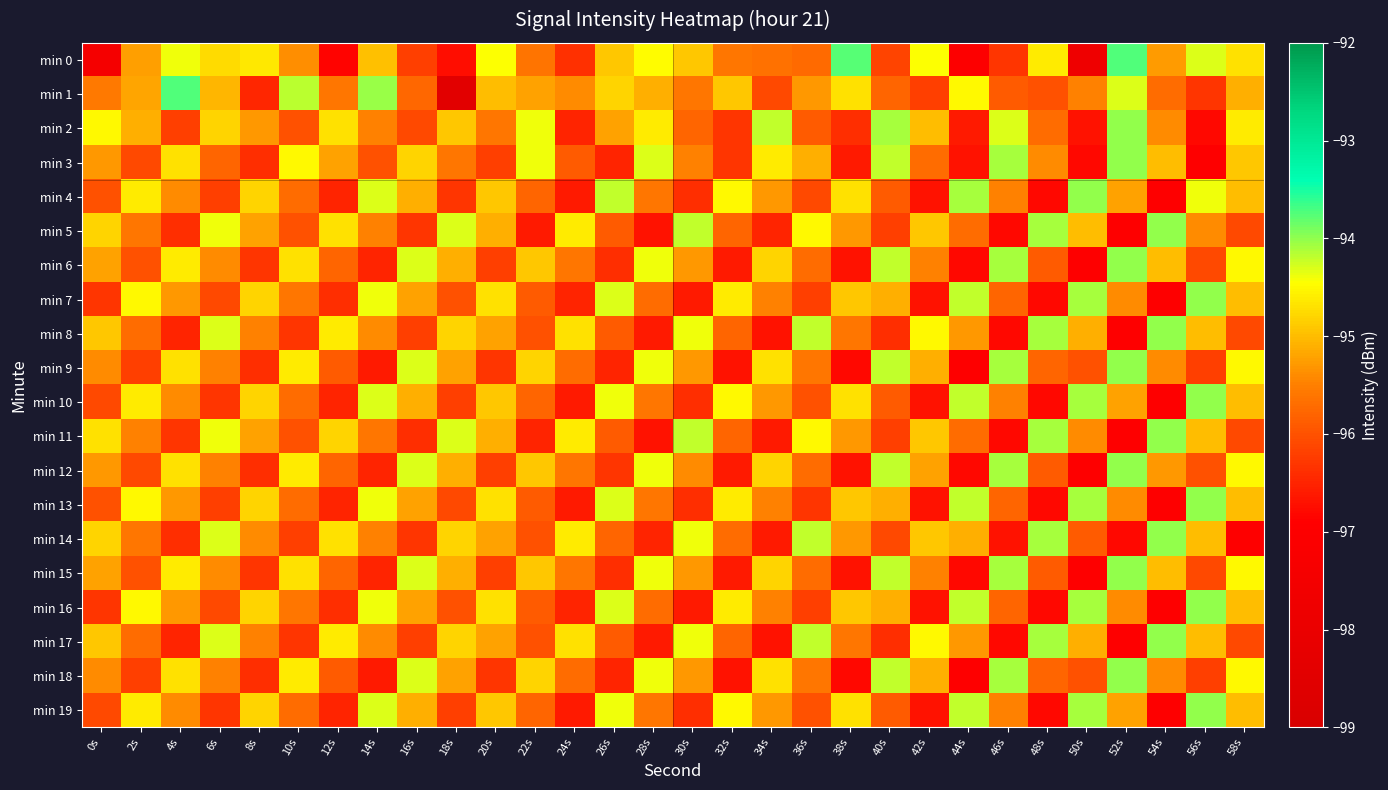

Reading left to right, list all the values displayed in this chart.

min 0: 0s=-97.4	2s=-95.2	4s=-94.4	6s=-94.7	8s=-94.6	10s=-95.4	12s=-96.9	14s=-95.0	16s=-96.2	18s=-96.7	20s=-94.5	22s=-95.6	24s=-96.4	26s=-94.9	28s=-94.5	30s=-94.9	32s=-95.6	34s=-95.7	36s=-95.7	38s=-93.8	40s=-96.1	42s=-94.5	44s=-97.0	46s=-96.3	48s=-94.6	50s=-97.7	52s=-93.7	54s=-95.3	56s=-94.3	58s=-94.7
min 1: 0s=-95.6	2s=-95.2	4s=-93.7	6s=-95.0	8s=-96.5	10s=-94.2	12s=-95.6	14s=-94.0	16s=-95.8	18s=-98.5	20s=-95.0	22s=-95.2	24s=-95.4	26s=-94.8	28s=-95.1	30s=-95.6	32s=-94.9	34s=-96.1	36s=-95.3	38s=-94.7	40s=-95.8	42s=-96.2	44s=-94.5	46s=-95.9	48s=-96.0	50s=-95.5	52s=-94.3	54s=-95.7	56s=-96.3	58s=-95.1
min 2: 0s=-94.5	2s=-95.1	4s=-96.2	6s=-94.8	8s=-95.3	10s=-96.0	12s=-94.7	14s=-95.5	16s=-96.1	18s=-94.9	20s=-95.6	22s=-94.4	24s=-96.5	26s=-95.2	28s=-94.6	30s=-95.8	32s=-96.3	34s=-94.2	36s=-95.9	38s=-96.4	40s=-94.1	42s=-95.0	44s=-96.6	46s=-94.3	48s=-95.7	50s=-96.7	52s=-94.0	54s=-95.4	56s=-96.8	58s=-94.6
min 3: 0s=-95.3	2s=-96.1	4s=-94.7	6s=-95.8	8s=-96.4	10s=-94.5	12s=-95.2	14s=-96.0	16s=-94.8	18s=-95.6	20s=-96.2	22s=-94.4	24s=-95.9	26s=-96.5	28s=-94.3	30s=-95.5	32s=-96.3	34s=-94.6	36s=-95.1	38s=-96.6	40s=-94.2	42s=-95.7	44s=-96.7	46s=-94.1	48s=-95.4	50s=-96.8	52s=-94.0	54s=-95.0	56s=-96.9	58s=-94.9
min 4: 0s=-96.0	2s=-94.6	4s=-95.4	6s=-96.2	8s=-94.8	10s=-95.7	12s=-96.5	14s=-94.3	16s=-95.1	18s=-96.3	20s=-94.9	22s=-95.8	24s=-96.6	26s=-94.2	28s=-95.6	30s=-96.4	32s=-94.5	34s=-95.3	36s=-96.1	38s=-94.7	40s=-95.9	42s=-96.7	44s=-94.1	46s=-95.5	48s=-96.8	50s=-94.0	52s=-95.2	54s=-96.9	56s=-94.4	58s=-95.0
min 5: 0s=-94.8	2s=-95.6	4s=-96.4	6s=-94.4	8s=-95.2	10s=-96.0	12s=-94.7	14s=-95.5	16s=-96.3	18s=-94.3	20s=-95.1	22s=-96.6	24s=-94.6	26s=-95.9	28s=-96.7	30s=-94.2	32s=-95.8	34s=-96.5	36s=-94.5	38s=-95.3	40s=-96.2	42s=-94.9	44s=-95.7	46s=-96.8	48s=-94.1	50s=-95.0	52s=-96.9	54s=-94.0	56s=-95.4	58s=-96.1
min 6: 0s=-95.2	2s=-96.0	4s=-94.6	6s=-95.4	8s=-96.3	10s=-94.7	12s=-95.8	14s=-96.5	16s=-94.3	18s=-95.1	20s=-96.2	22s=-94.9	24s=-95.6	26s=-96.4	28s=-94.4	30s=-95.3	32s=-96.6	34s=-94.8	36s=-95.7	38s=-96.7	40s=-94.2	42s=-95.5	44s=-96.8	46s=-94.1	48s=-95.9	50s=-96.9	52s=-94.0	54s=-95.0	56s=-96.1	58s=-94.5
min 7: 0s=-96.3	2s=-94.5	4s=-95.3	6s=-96.1	8s=-94.8	10s=-95.6	12s=-96.4	14s=-94.4	16s=-95.2	18s=-96.0	20s=-94.7	22s=-95.9	24s=-96.5	26s=-94.3	28s=-95.7	30s=-96.6	32s=-94.6	34s=-95.5	36s=-96.2	38s=-94.9	40s=-95.1	42s=-96.7	44s=-94.2	46s=-95.8	48s=-96.8	50s=-94.1	52s=-95.4	54s=-96.9	56s=-94.0	58s=-95.0
min 8: 0s=-94.9	2s=-95.7	4s=-96.5	6s=-94.3	8s=-95.5	10s=-96.3	12s=-94.6	14s=-95.4	16s=-96.2	18s=-94.8	20s=-95.2	22s=-96.0	24s=-94.7	26s=-95.9	28s=-96.6	30s=-94.4	32s=-95.8	34s=-96.7	36s=-94.2	38s=-95.6	40s=-96.4	42s=-94.5	44s=-95.3	46s=-96.8	48s=-94.1	50s=-95.1	52s=-96.9	54s=-94.0	56s=-95.0	58s=-96.1
min 9: 0s=-95.4	2s=-96.2	4s=-94.7	6s=-95.5	8s=-96.4	10s=-94.6	12s=-95.9	14s=-96.6	16s=-94.3	18s=-95.2	20s=-96.3	22s=-94.8	24s=-95.7	26s=-96.5	28s=-94.4	30s=-95.3	32s=-96.7	34s=-94.7	36s=-95.6	38s=-96.8	40s=-94.2	42s=-95.1	44s=-96.9	46s=-94.1	48s=-95.8	50s=-96.0	52s=-94.0	54s=-95.4	56s=-96.2	58s=-94.5
min 10: 0s=-96.1	2s=-94.6	4s=-95.4	6s=-96.3	8s=-94.8	10s=-95.7	12s=-96.5	14s=-94.3	16s=-95.1	18s=-96.2	20s=-94.9	22s=-95.8	24s=-96.6	26s=-94.4	28s=-95.6	30s=-96.4	32s=-94.5	34s=-95.3	36s=-96.0	38s=-94.7	40s=-95.9	42s=-96.7	44s=-94.2	46s=-95.5	48s=-96.8	50s=-94.1	52s=-95.2	54s=-96.9	56s=-94.0	58s=-95.0
min 11: 0s=-94.7	2s=-95.5	4s=-96.3	6s=-94.4	8s=-95.2	10s=-96.0	12s=-94.8	14s=-95.6	16s=-96.4	18s=-94.3	20s=-95.1	22s=-96.5	24s=-94.6	26s=-95.9	28s=-96.7	30s=-94.2	32s=-95.8	34s=-96.6	36s=-94.5	38s=-95.3	40s=-96.2	42s=-94.9	44s=-95.7	46s=-96.8	48s=-94.1	50s=-95.4	52s=-96.9	54s=-94.0	56s=-95.0	58s=-96.1
min 12: 0s=-95.3	2s=-96.1	4s=-94.7	6s=-95.5	8s=-96.4	10s=-94.6	12s=-95.8	14s=-96.5	16s=-94.3	18s=-95.1	20s=-96.2	22s=-94.9	24s=-95.6	26s=-96.3	28s=-94.4	30s=-95.4	32s=-96.6	34s=-94.8	36s=-95.7	38s=-96.7	40s=-94.2	42s=-95.2	44s=-96.8	46s=-94.1	48s=-95.9	50s=-96.9	52s=-94.0	54s=-95.3	56s=-96.0	58s=-94.5
min 13: 0s=-96.0	2s=-94.5	4s=-95.3	6s=-96.2	8s=-94.8	10s=-95.7	12s=-96.5	14s=-94.4	16s=-95.2	18s=-96.1	20s=-94.7	22s=-95.9	24s=-96.6	26s=-94.3	28s=-95.6	30s=-96.4	32s=-94.6	34s=-95.5	36s=-96.3	38s=-94.9	40s=-95.1	42s=-96.7	44s=-94.2	46s=-95.8	48s=-96.8	50s=-94.1	52s=-95.4	54s=-96.9	56s=-94.0	58s=-95.0
min 14: 0s=-94.8	2s=-95.6	4s=-96.4	6s=-94.3	8s=-95.4	10s=-96.2	12s=-94.7	14s=-95.5	16s=-96.3	18s=-94.8	20s=-95.2	22s=-96.0	24s=-94.6	26s=-95.8	28s=-96.5	30s=-94.4	32s=-95.7	34s=-96.6	36s=-94.2	38s=-95.3	40s=-96.1	42s=-94.9	44s=-95.1	46s=-96.7	48s=-94.1	50s=-95.9	52s=-96.8	54s=-94.0	56s=-95.0	58s=-96.9
min 15: 0s=-95.2	2s=-96.0	4s=-94.6	6s=-95.4	8s=-96.3	10s=-94.7	12s=-95.8	14s=-96.5	16s=-94.3	18s=-95.1	20s=-96.2	22s=-94.9	24s=-95.6	26s=-96.4	28s=-94.4	30s=-95.3	32s=-96.6	34s=-94.8	36s=-95.7	38s=-96.7	40s=-94.2	42s=-95.5	44s=-96.8	46s=-94.1	48s=-95.9	50s=-96.9	52s=-94.0	54s=-95.0	56s=-96.1	58s=-94.5
min 16: 0s=-96.3	2s=-94.5	4s=-95.3	6s=-96.1	8s=-94.8	10s=-95.6	12s=-96.4	14s=-94.4	16s=-95.2	18s=-96.0	20s=-94.7	22s=-95.9	24s=-96.5	26s=-94.3	28s=-95.7	30s=-96.6	32s=-94.6	34s=-95.5	36s=-96.2	38s=-94.9	40s=-95.1	42s=-96.7	44s=-94.2	46s=-95.8	48s=-96.8	50s=-94.1	52s=-95.4	54s=-96.9	56s=-94.0	58s=-95.0
min 17: 0s=-94.9	2s=-95.7	4s=-96.5	6s=-94.3	8s=-95.5	10s=-96.3	12s=-94.6	14s=-95.4	16s=-96.2	18s=-94.8	20s=-95.2	22s=-96.0	24s=-94.7	26s=-95.9	28s=-96.6	30s=-94.4	32s=-95.8	34s=-96.7	36s=-94.2	38s=-95.6	40s=-96.4	42s=-94.5	44s=-95.3	46s=-96.8	48s=-94.1	50s=-95.1	52s=-96.9	54s=-94.0	56s=-95.0	58s=-96.1
min 18: 0s=-95.4	2s=-96.2	4s=-94.7	6s=-95.5	8s=-96.4	10s=-94.6	12s=-95.9	14s=-96.6	16s=-94.3	18s=-95.2	20s=-96.3	22s=-94.8	24s=-95.7	26s=-96.5	28s=-94.4	30s=-95.3	32s=-96.7	34s=-94.7	36s=-95.6	38s=-96.8	40s=-94.2	42s=-95.1	44s=-96.9	46s=-94.1	48s=-95.8	50s=-96.0	52s=-94.0	54s=-95.4	56s=-96.2	58s=-94.5
min 19: 0s=-96.1	2s=-94.6	4s=-95.4	6s=-96.3	8s=-94.8	10s=-95.7	12s=-96.5	14s=-94.3	16s=-95.1	18s=-96.2	20s=-94.9	22s=-95.8	24s=-96.6	26s=-94.4	28s=-95.6	30s=-96.4	32s=-94.5	34s=-95.3	36s=-96.0	38s=-94.7	40s=-95.9	42s=-96.7	44s=-94.2	46s=-95.5	48s=-96.8	50s=-94.1	52s=-95.2	54s=-96.9	56s=-94.0	58s=-95.0